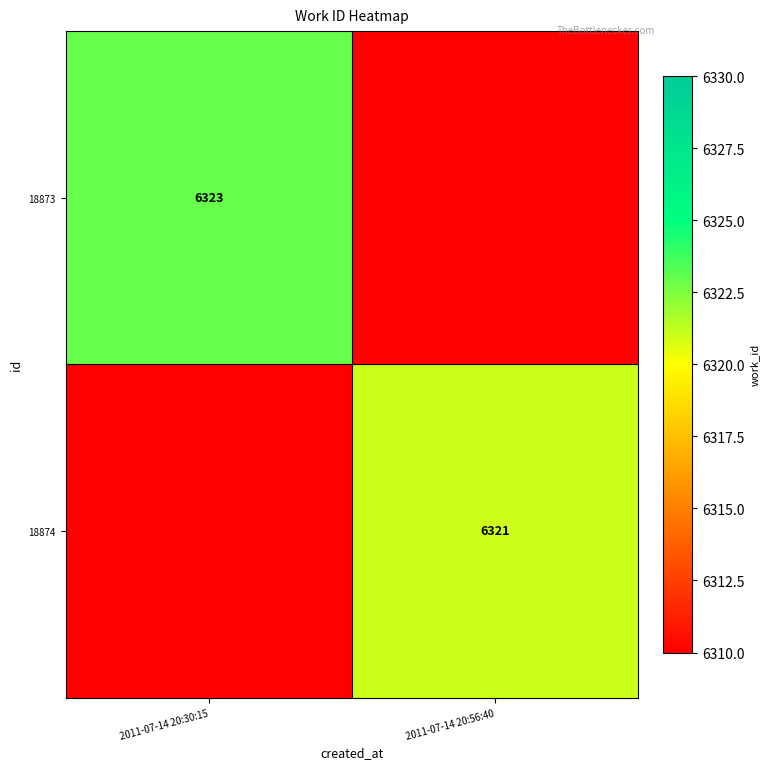

Is it true that 18874 equals 6321 at 2011-07-14 20:56:40?

True